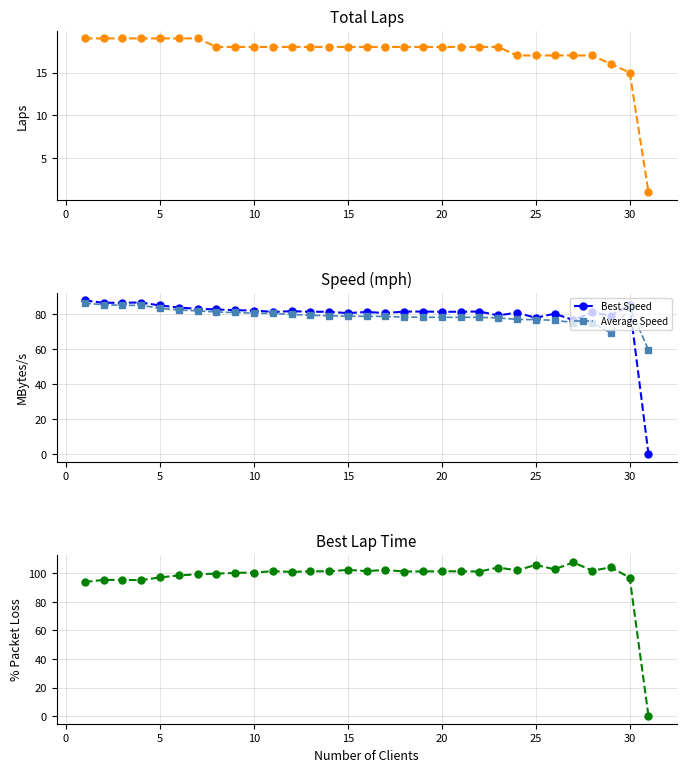

What is the value of the Best Speed point at the 29th from the left?

79.4